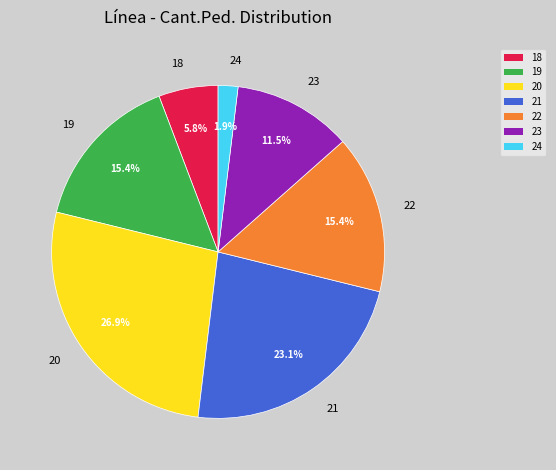

Is there a majority slice in this chart?

No